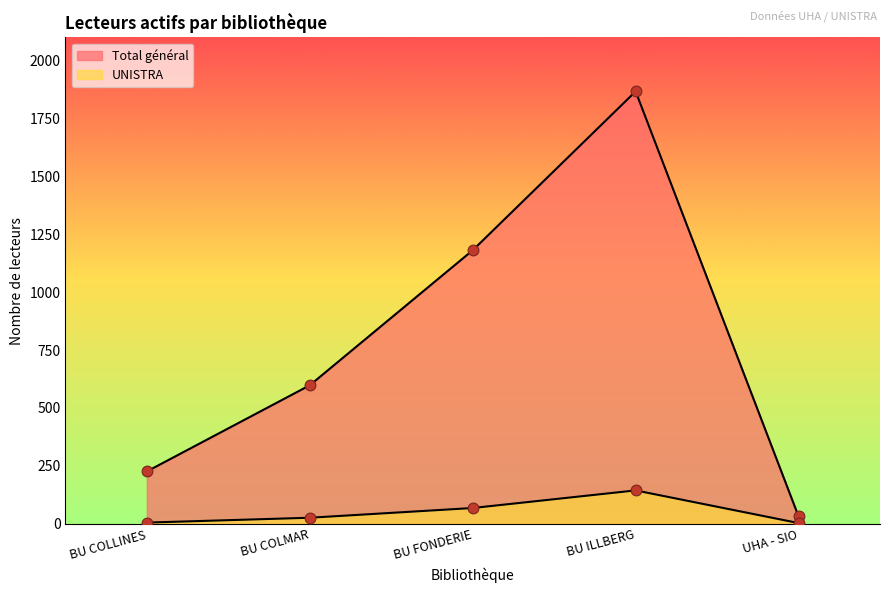

Is the value of UNISTRA at BU FONDERIE greater than the value of Total général at BU FONDERIE?

No